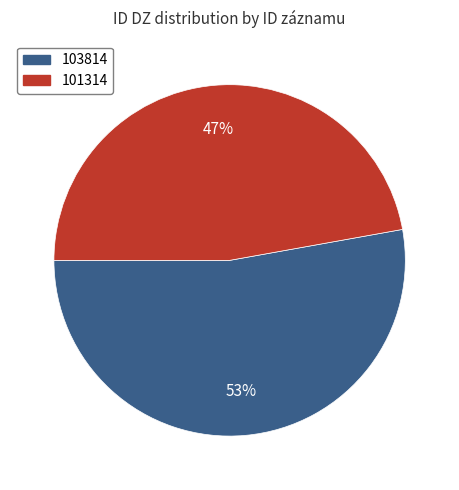

Which category has the smallest portion of the pie?

101314